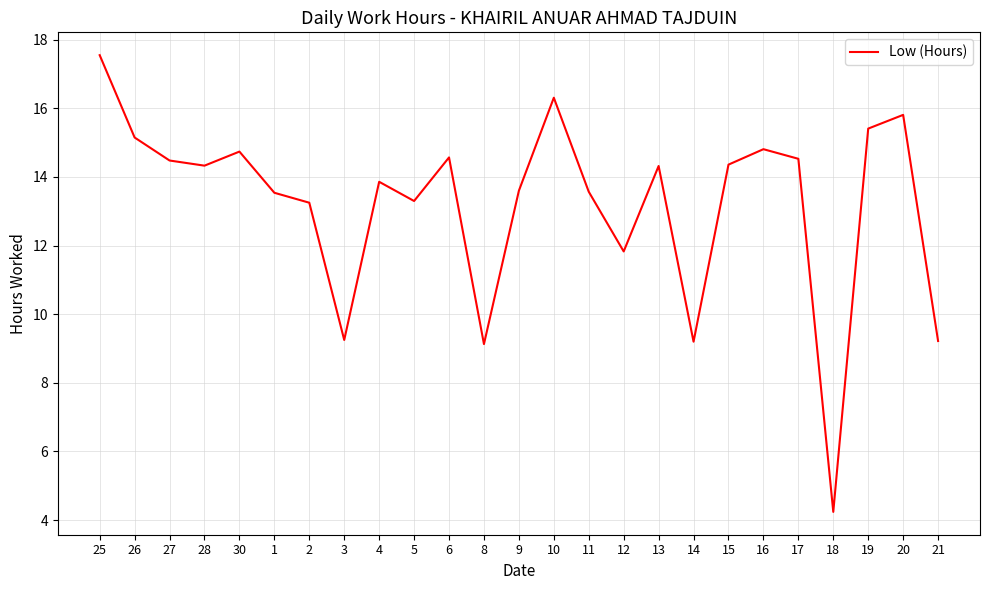

What is the change in value from 5 to 21?

-4.1